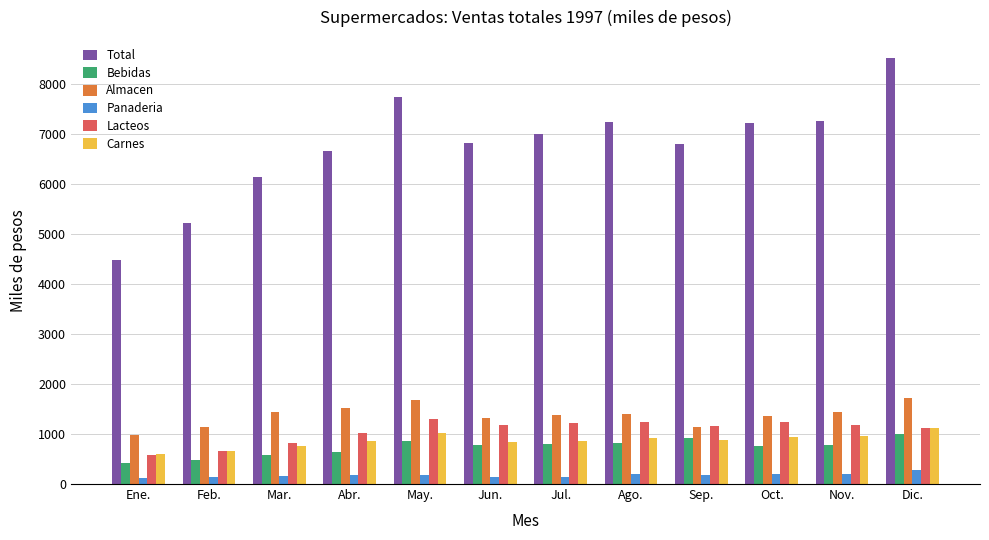

Are the bars horizontal?

No